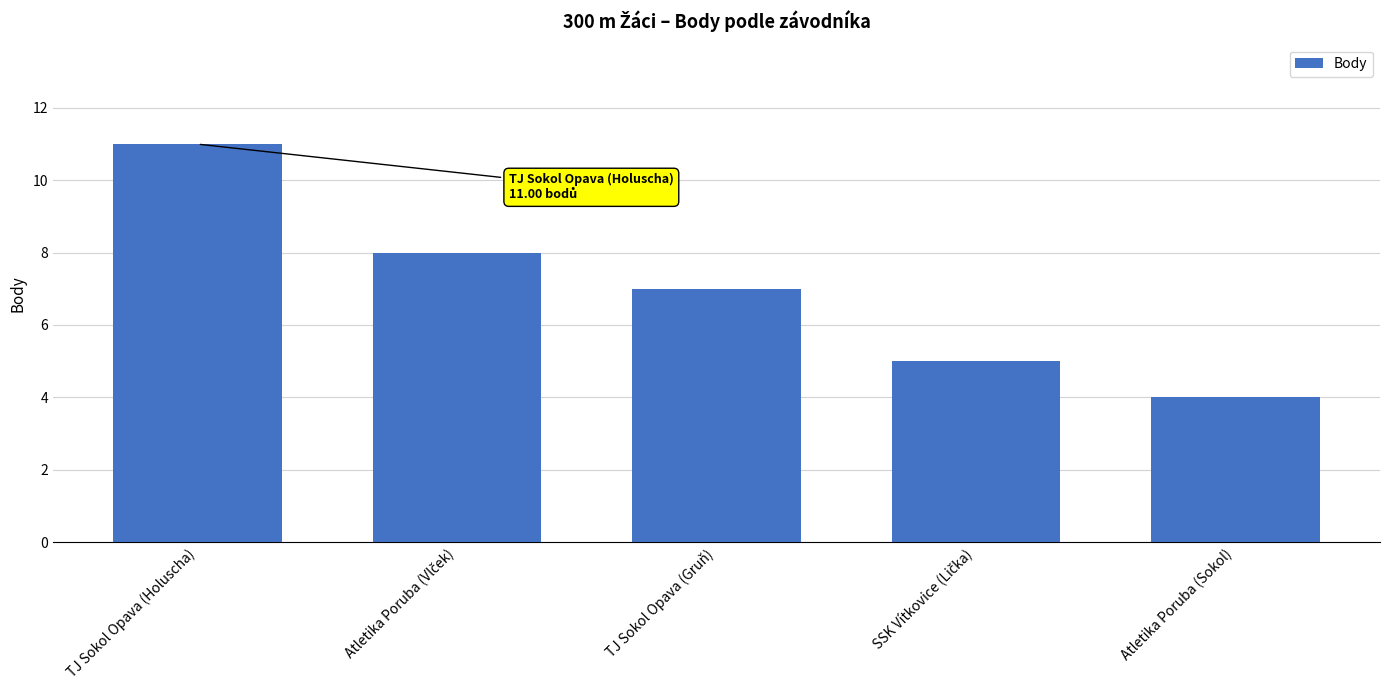

Does the chart contain any negative values?

No